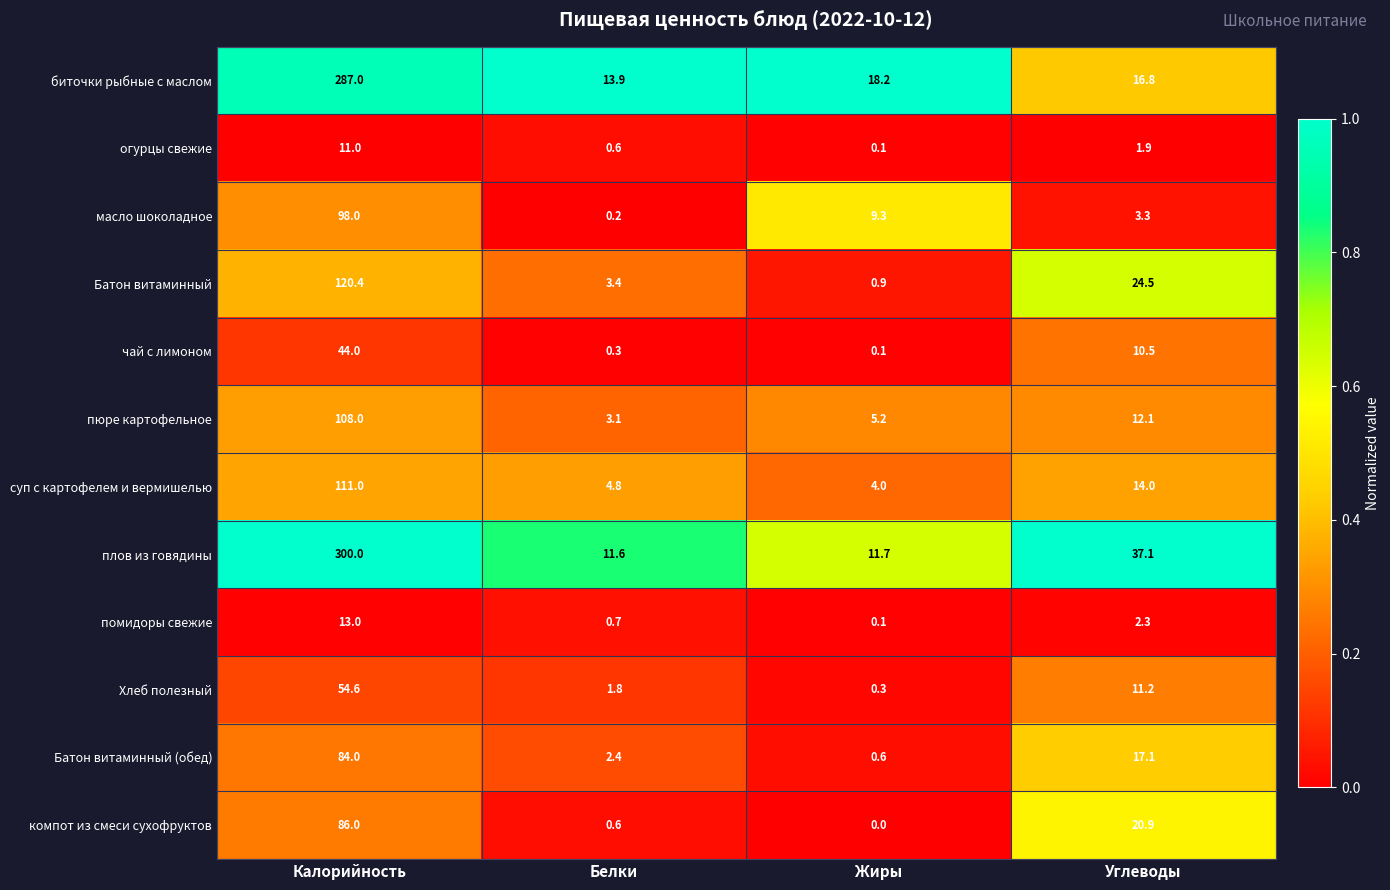

Is it true that чай с лимоном equals 0.1 at Жиры?

True